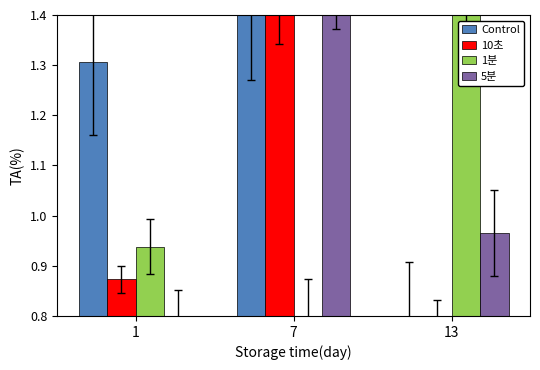

Count the 1분 values in the range 0 to 1.

2